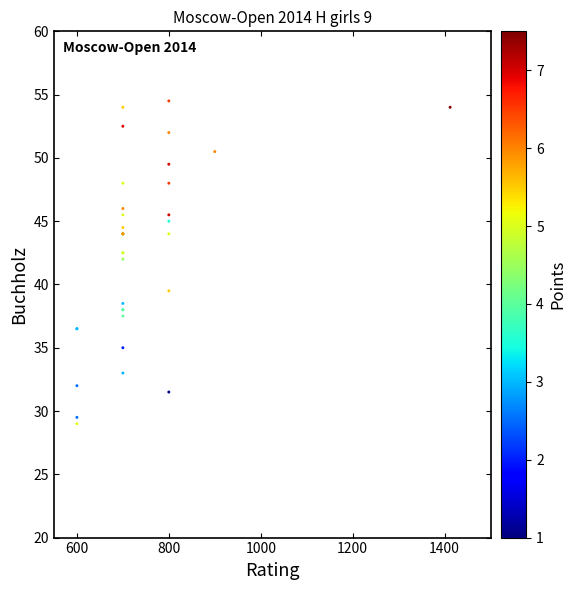

What Y value in the scatter plot is closest to 41?

42.0